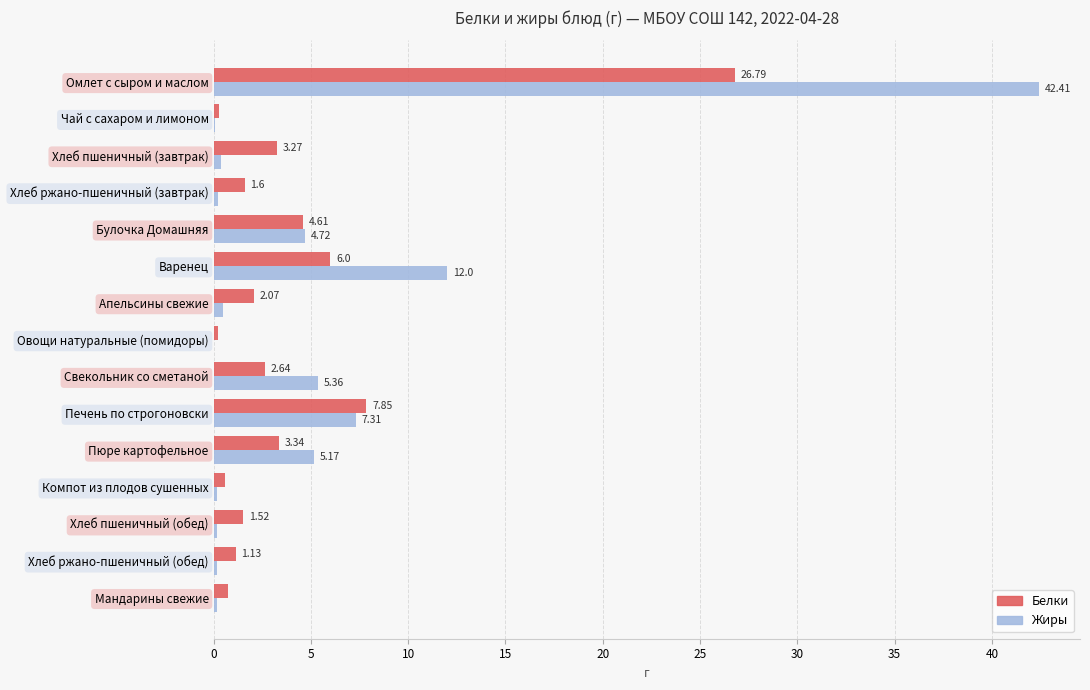

Which category has the highest value in the Жиры series?

Омлет с сыром и маслом